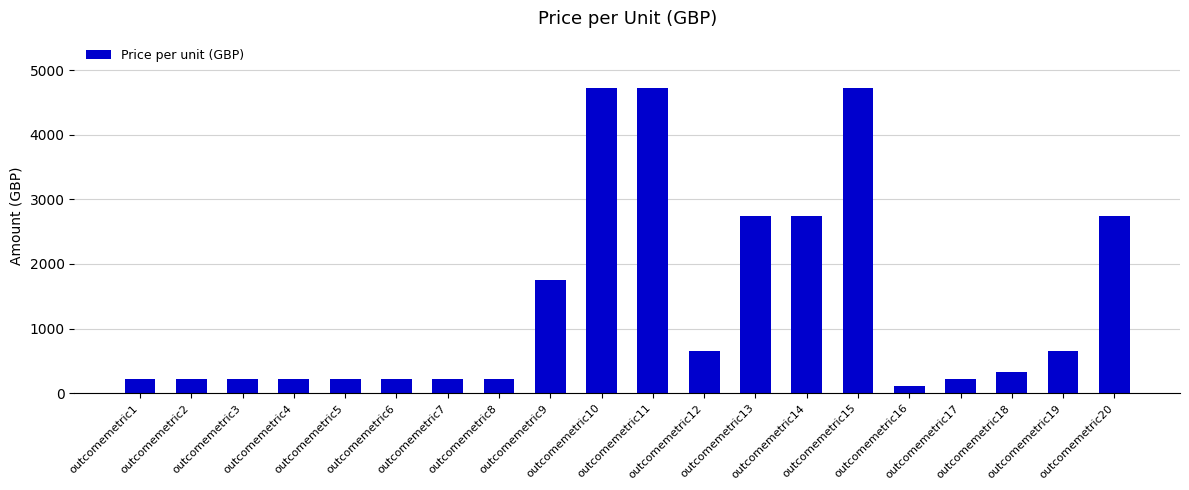

Are the bars horizontal?

No